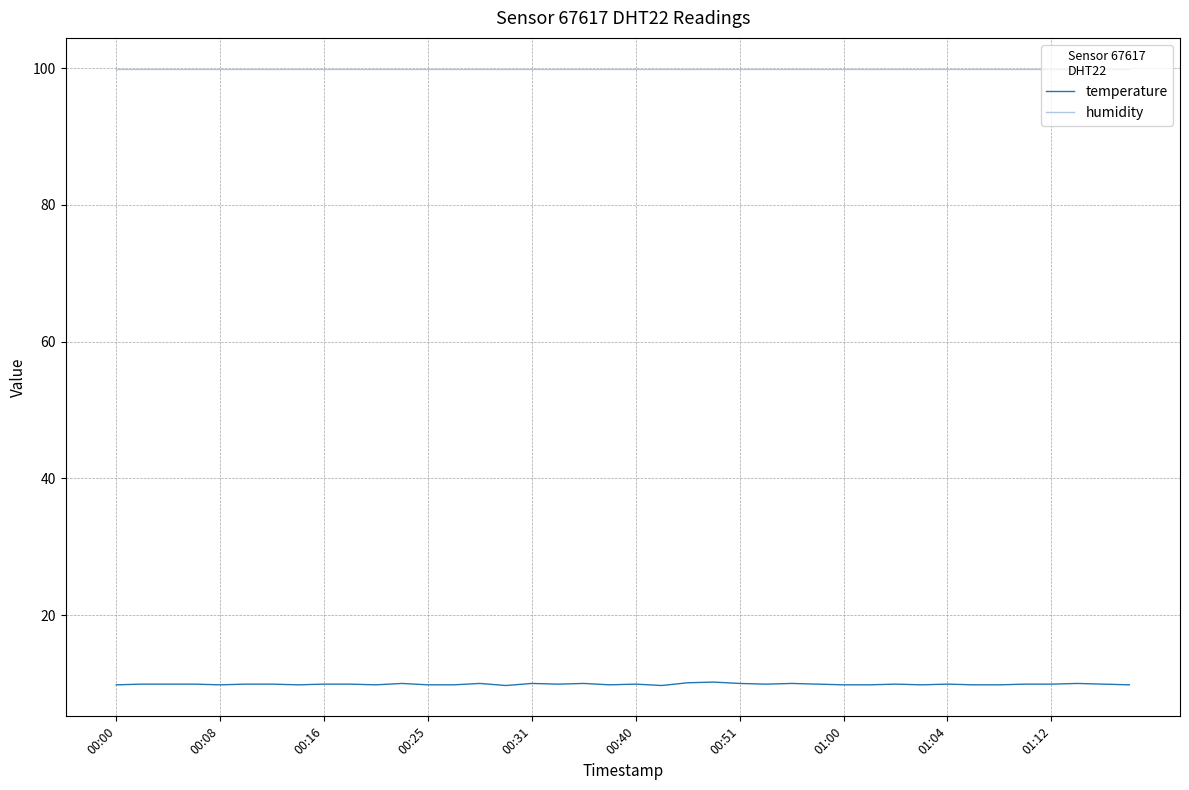

Which series has the largest range (max minus min)?

temperature